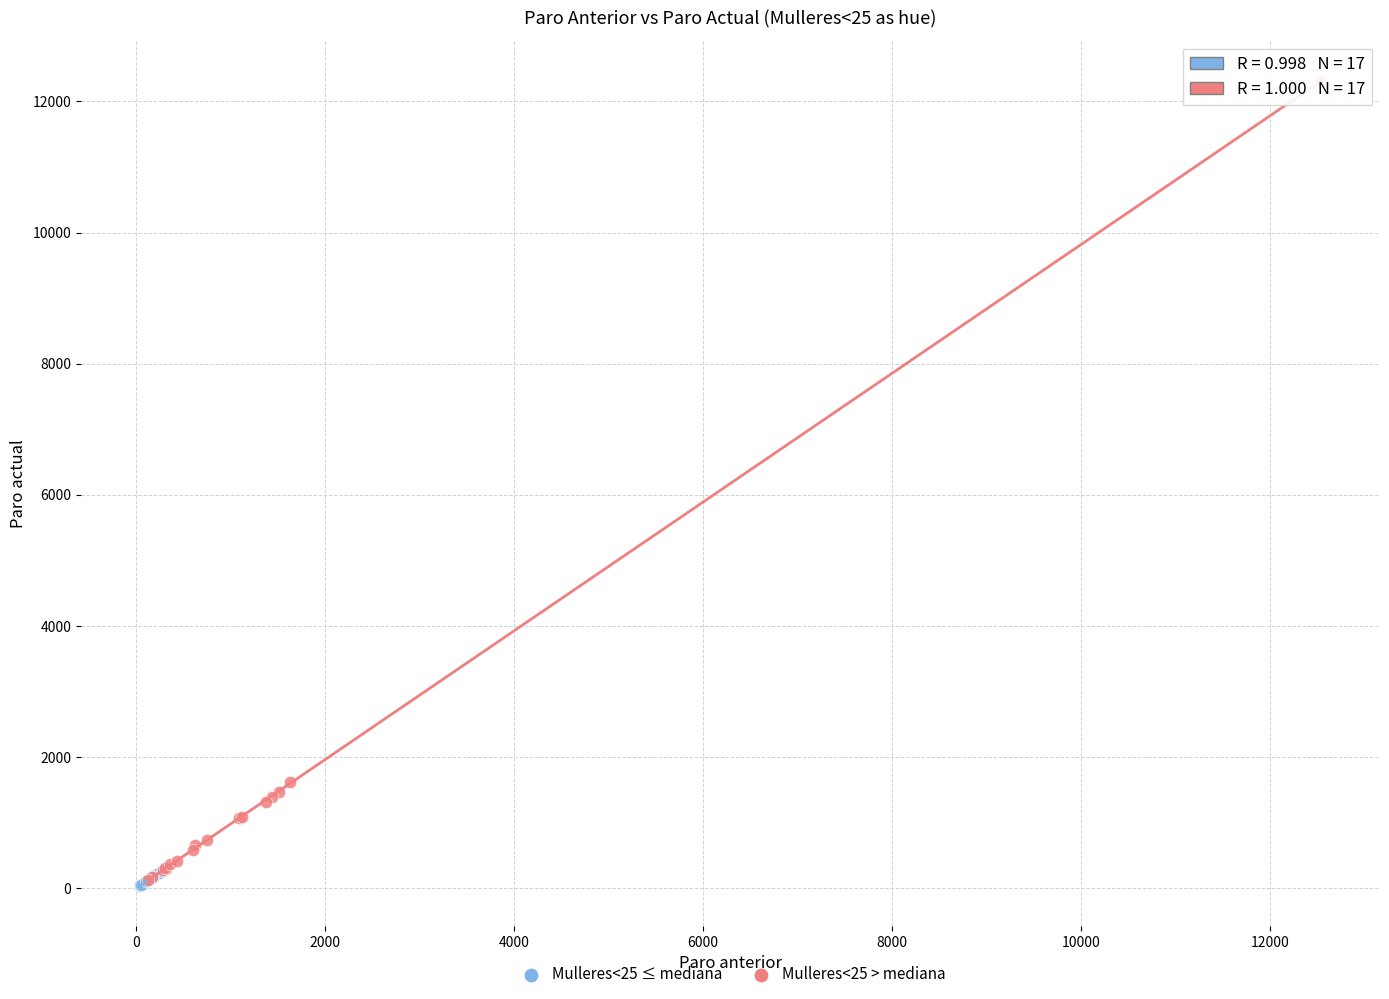

Which series has the widest spread of Y values?

Mulleres<25 > mediana